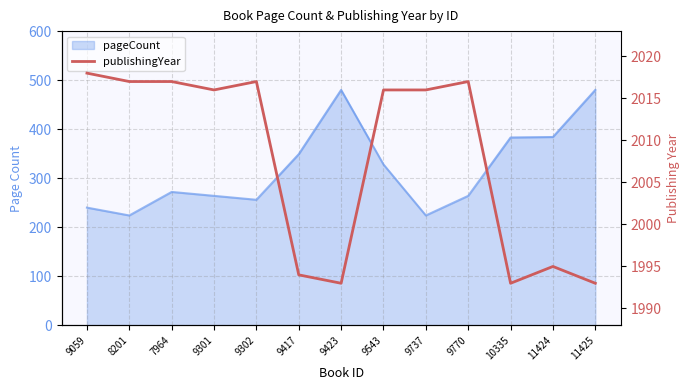

What is the label of the 5th point from the left?

9302